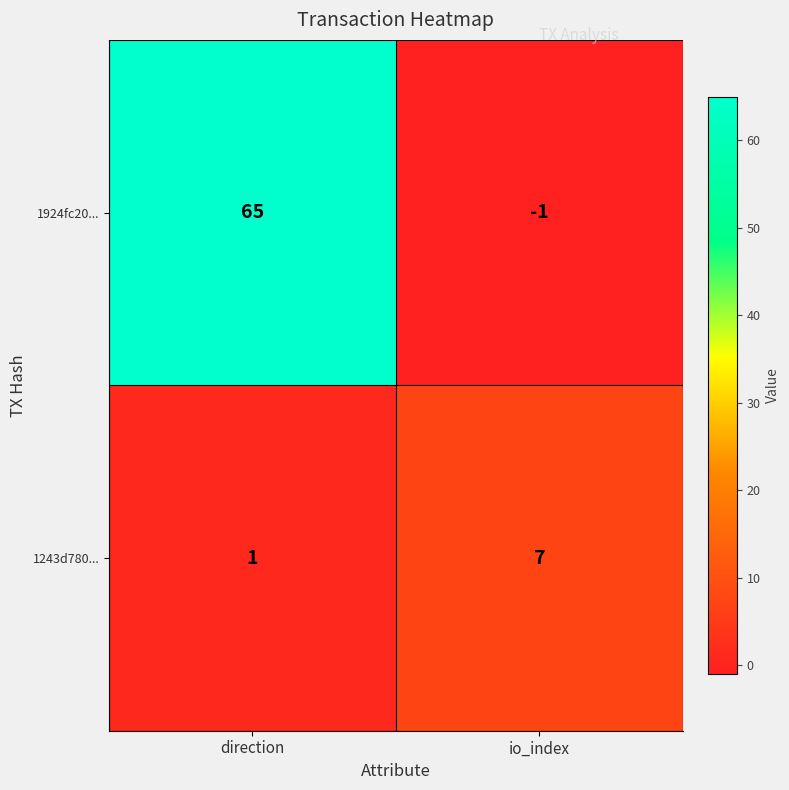

What is the difference between the highest and lowest values at direction?

64